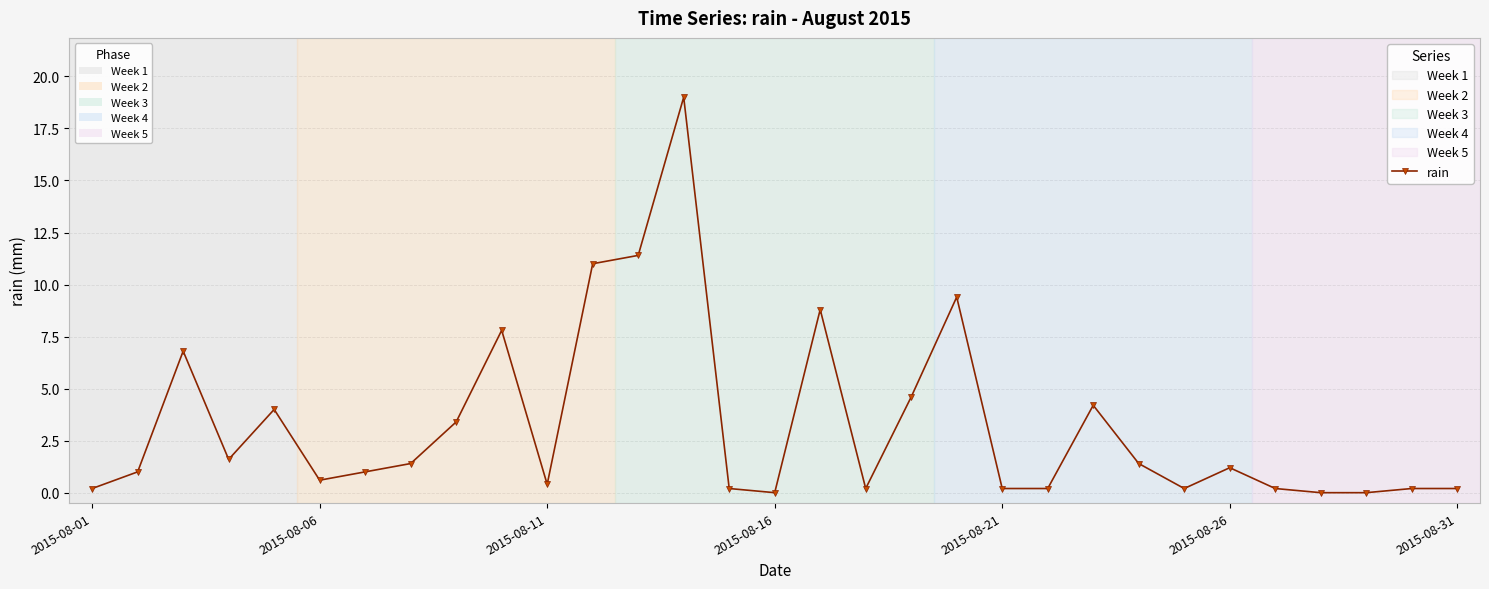

What is the greatest value displayed?

19.0